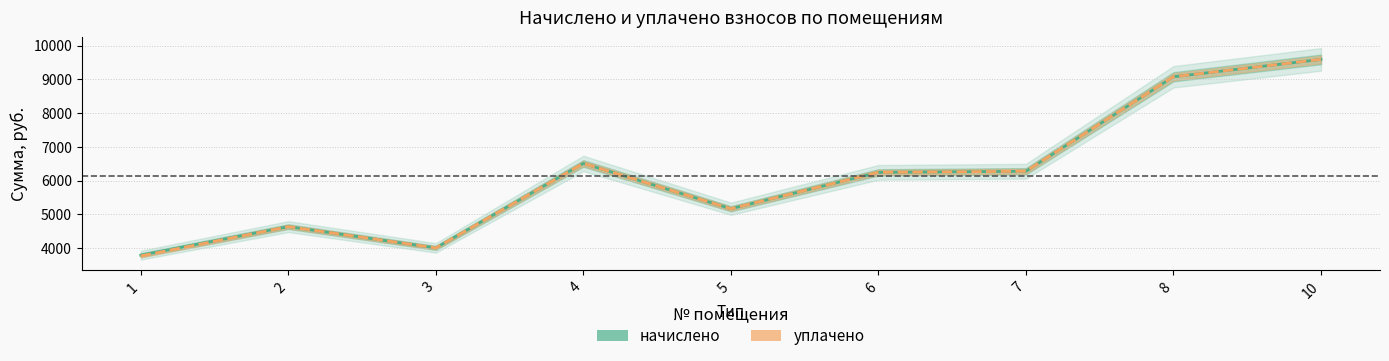

The value of уплачено at 1 is 1745.0. True or false?

False